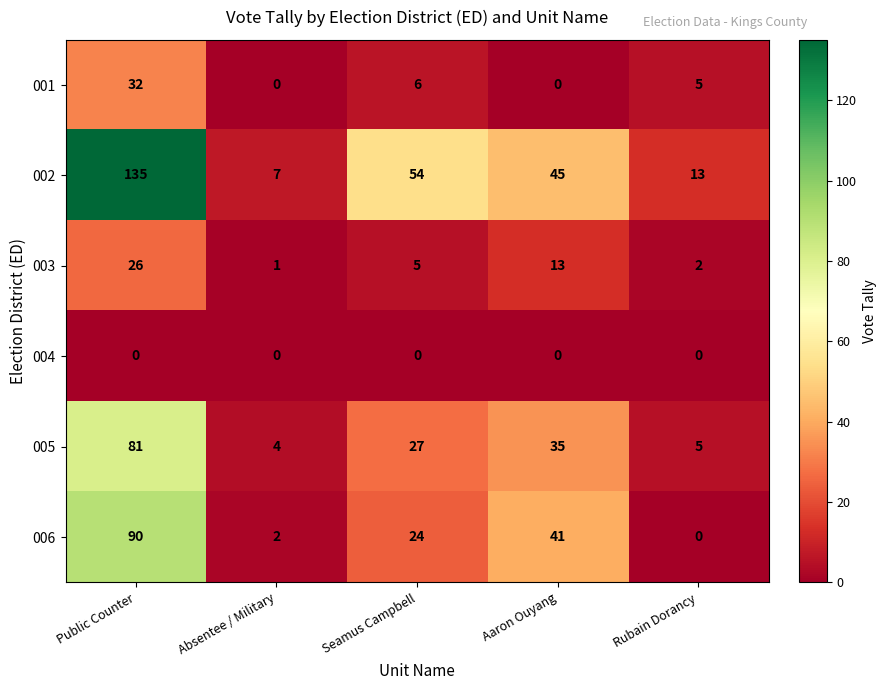

Count the number of categories in the chart.

5